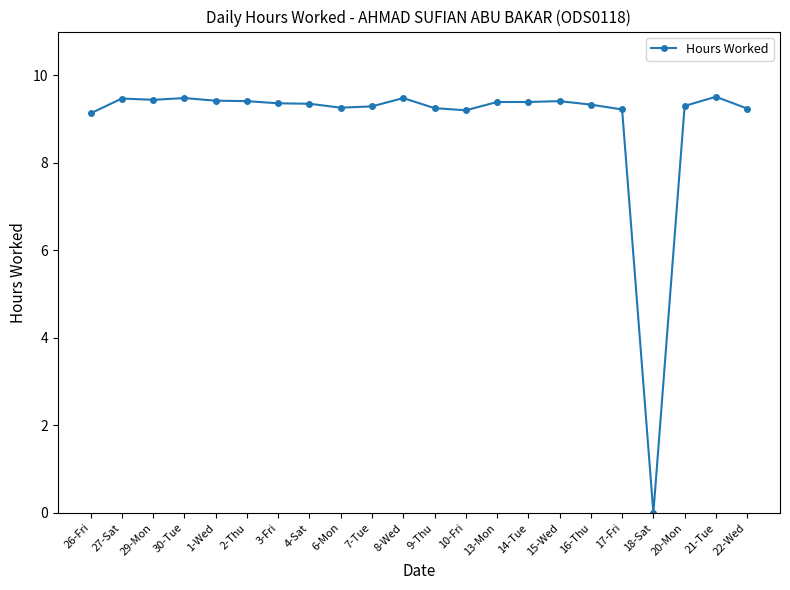

What is the change in value from 1-Wed to 17-Fri?

-0.2